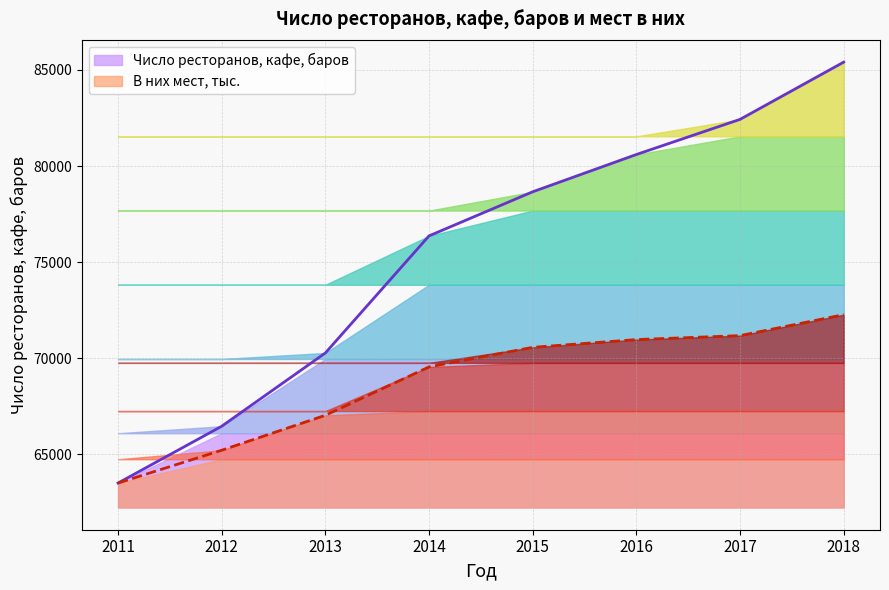

List the labels in order of В них мест, тыс. value, smallest first.

2011, 2012, 2013, 2014, 2015, 2016, 2017, 2018